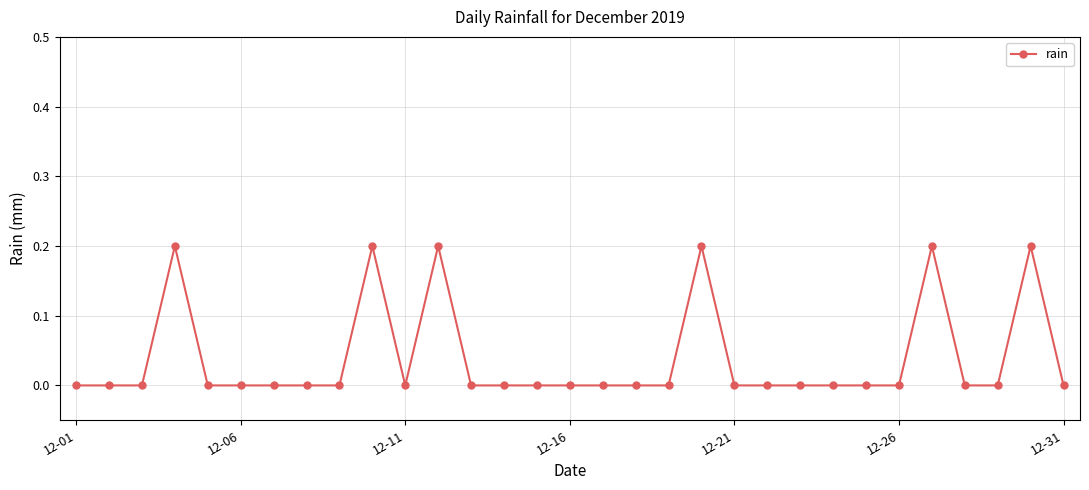

True or false: the data has more than 1 interior local peaks.

True